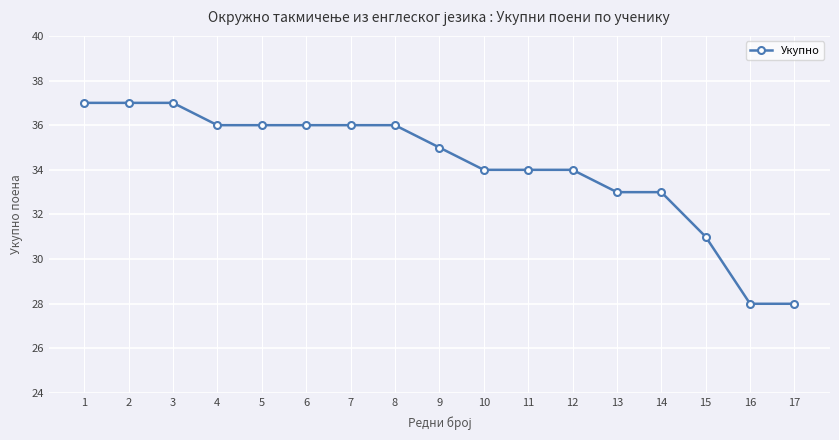

What is the greatest value displayed?

37